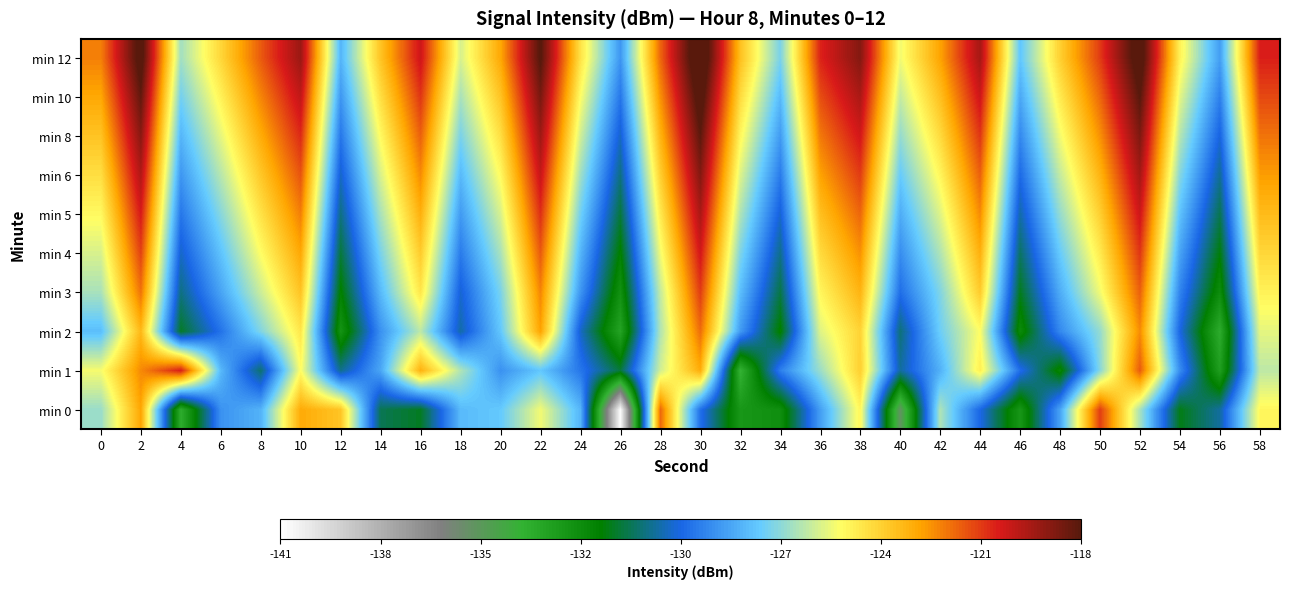

What is the difference between the highest and lowest values at 32?

10.8